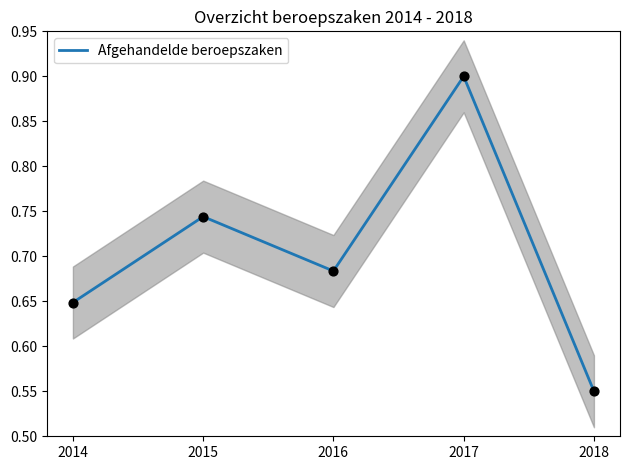

Which has a higher value, 2014 or 2017?

2017